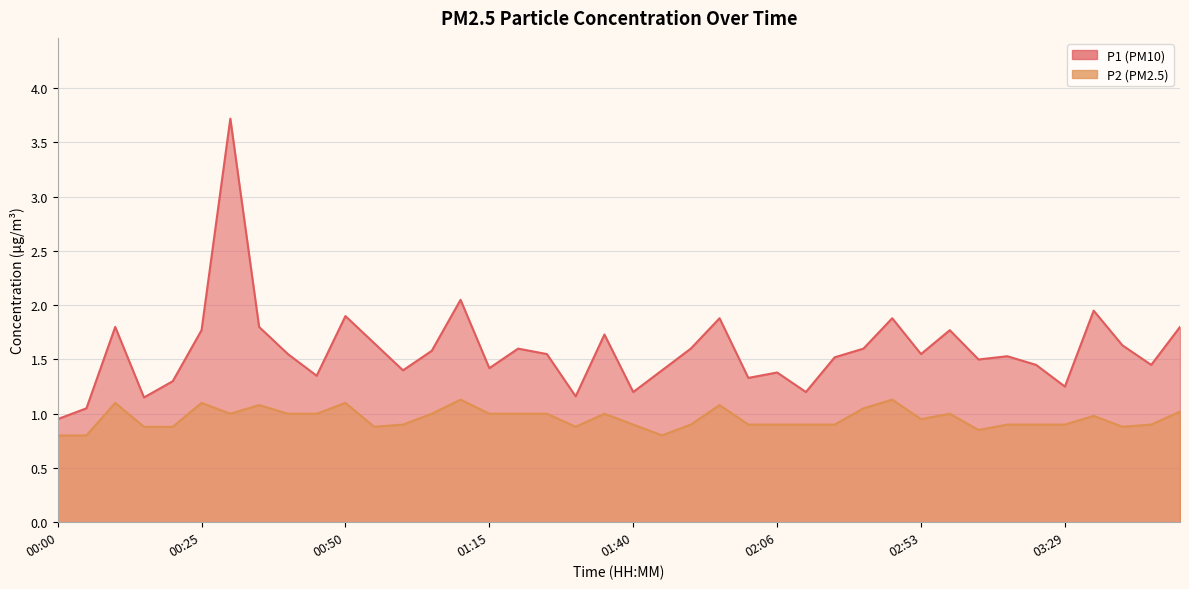

What is the value of the P1 point at the 14th from the left?

1.6